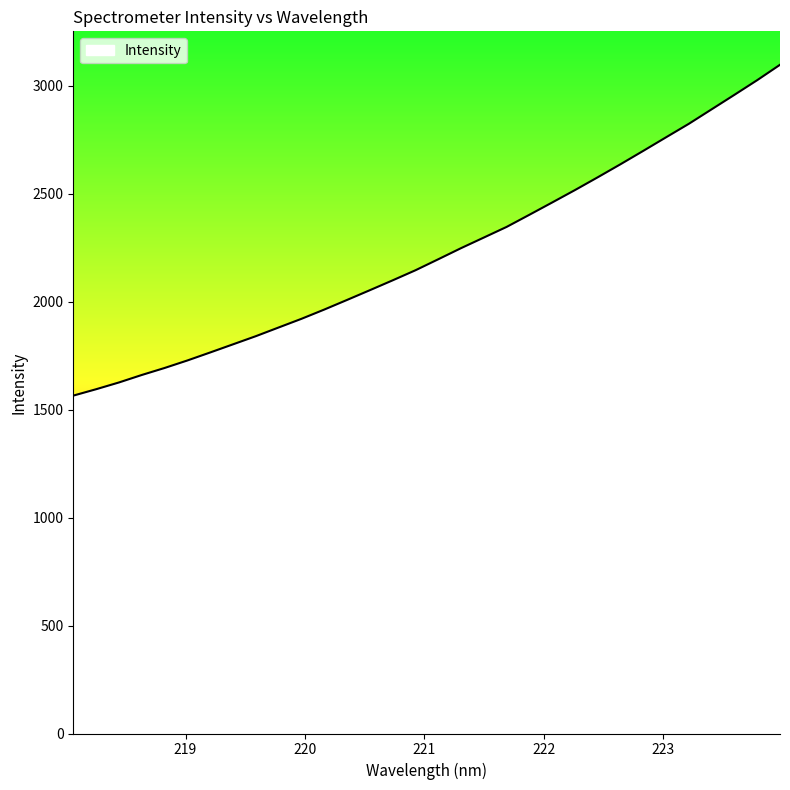

What is the difference between the maximum and minimum values?

1532.3